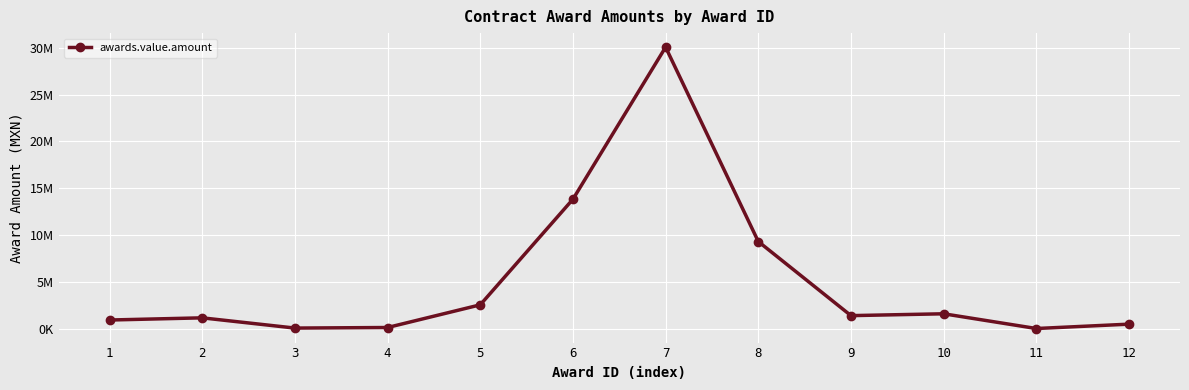

Where does the data first go above 1436750?

5